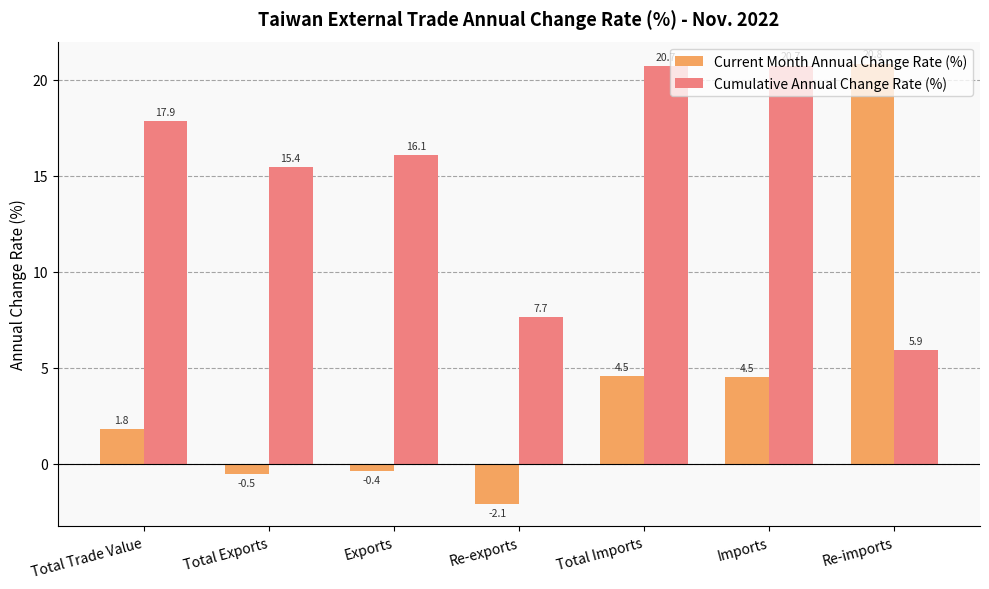

Which series has the largest total across all categories?

Cumulative Annual Change Rate (%)